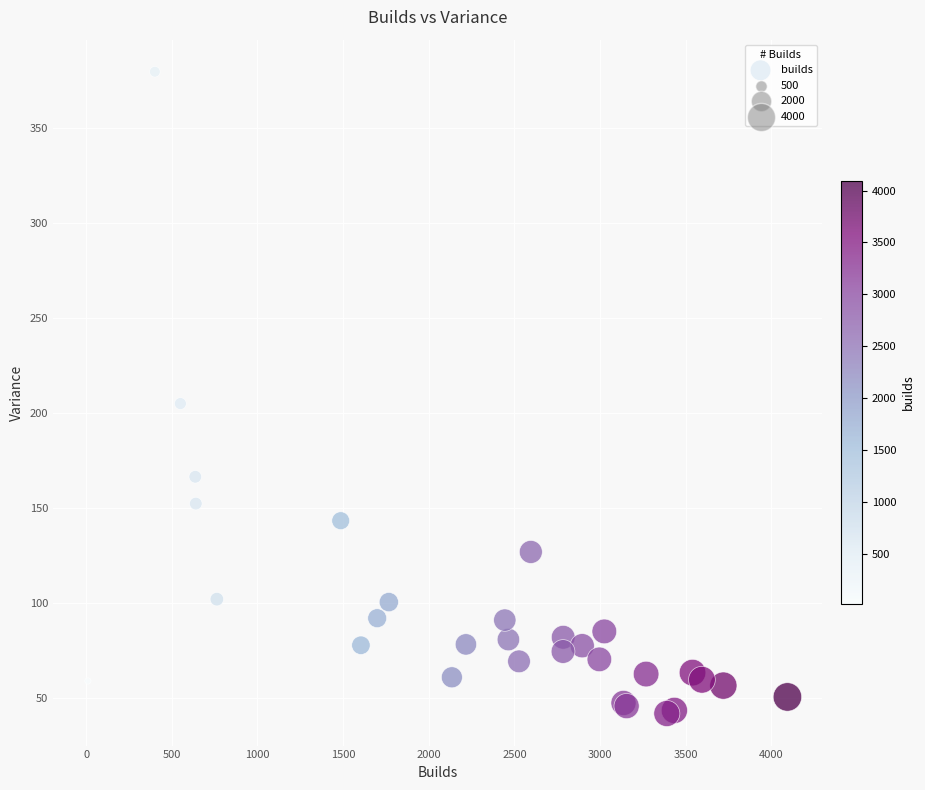

What Y value in the scatter plot is closest to 210?

205.0